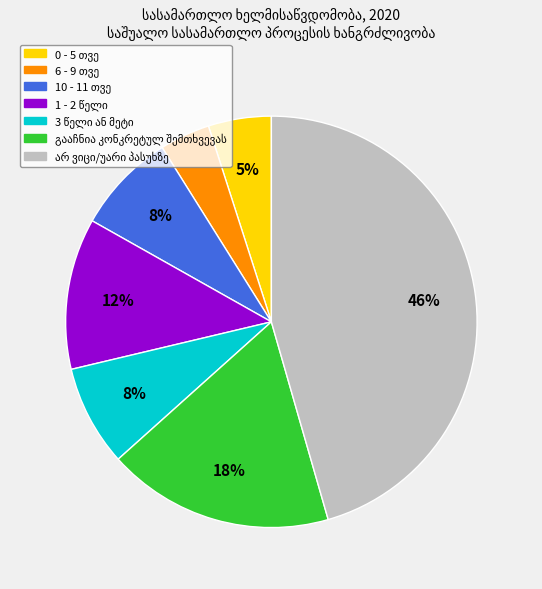

To the nearest percent, what is the average slice percentage?

14%